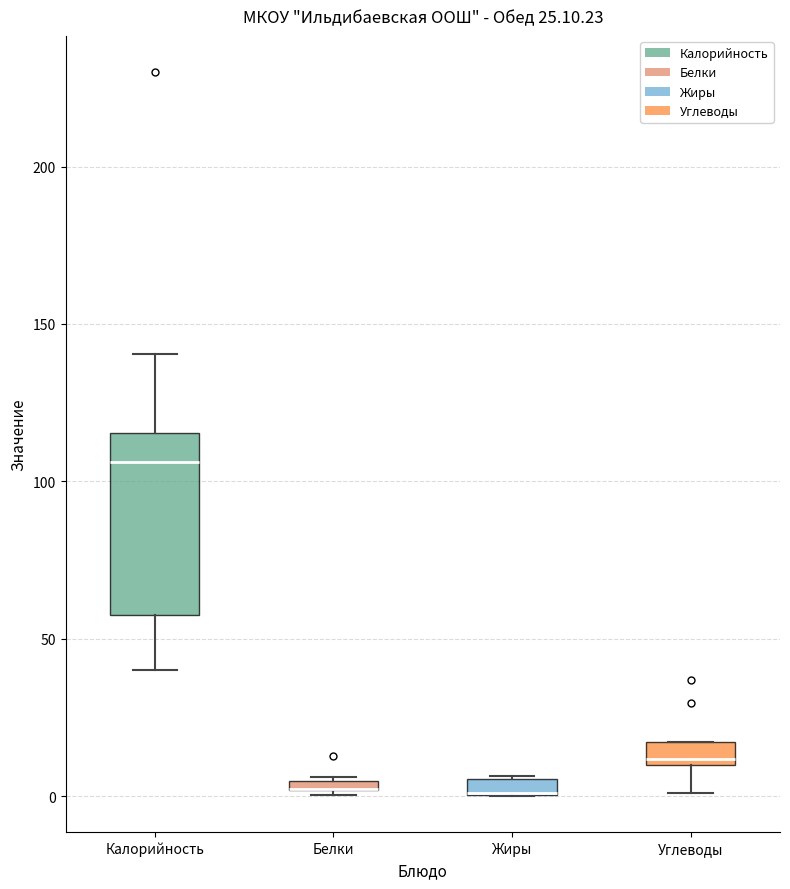

Which box is the tallest, from its lower edge to its upper edge?

Калорийность